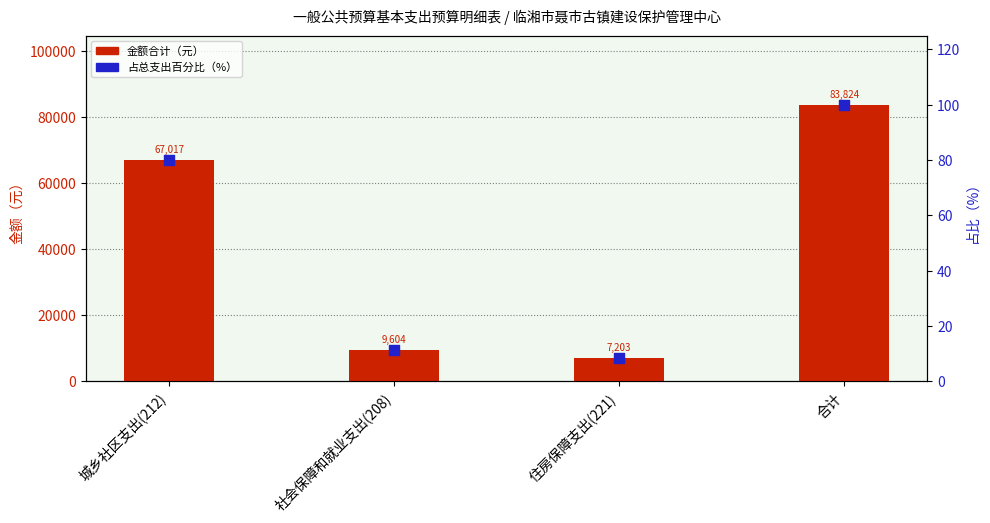

Is the value of 占总支出百分比（%） at 城乡社区支出(212) greater than the value of 金额合计（元） at 社会保障和就业支出(208)?

No